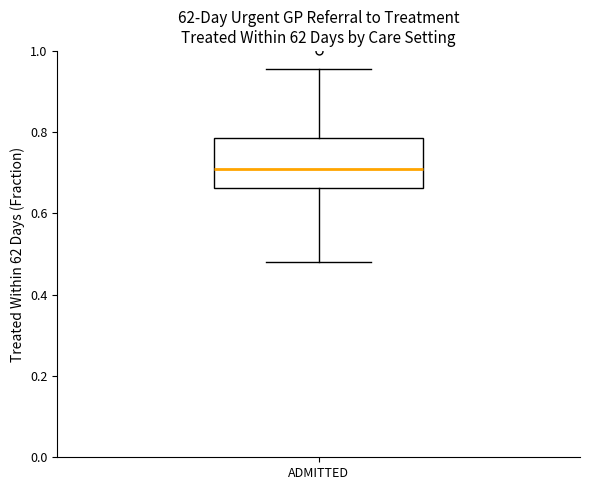

Where does the upper whisker of the box for ADMITTED end on the y-axis? The values are not printed on the chart, so give them approximately, as read against the axis.

0.96